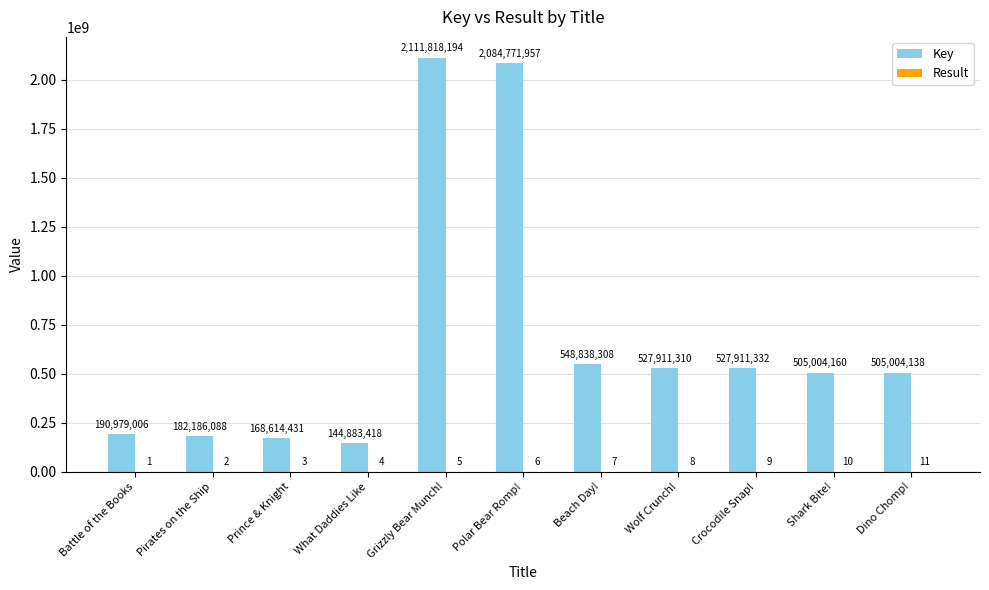

Is it true that Key equals 2111818194 at Grizzly Bear Munch!?

True